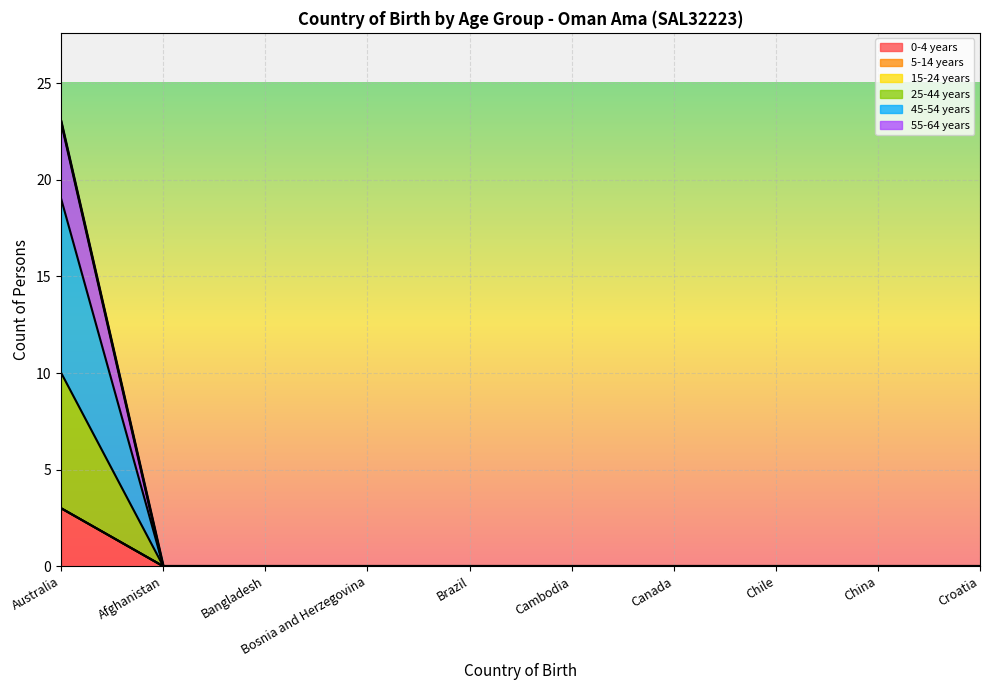

True or false: 45-54 years has more than 1 interior local peaks.

False